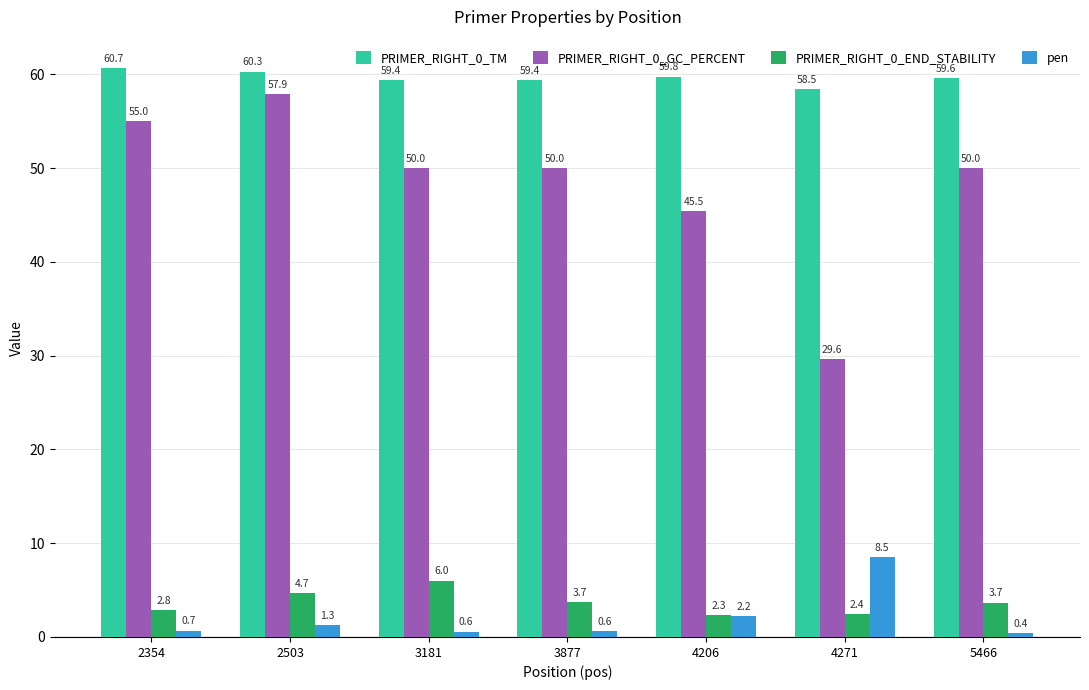

How many data points does each series have?

7